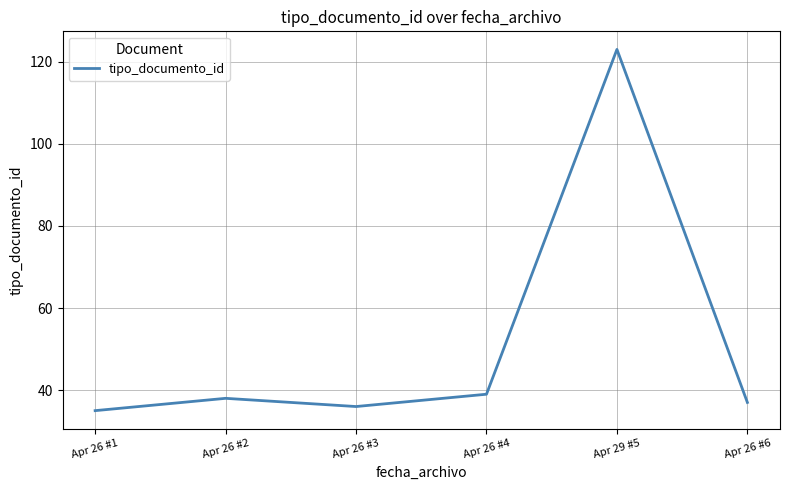

What is the smallest value displayed?

35